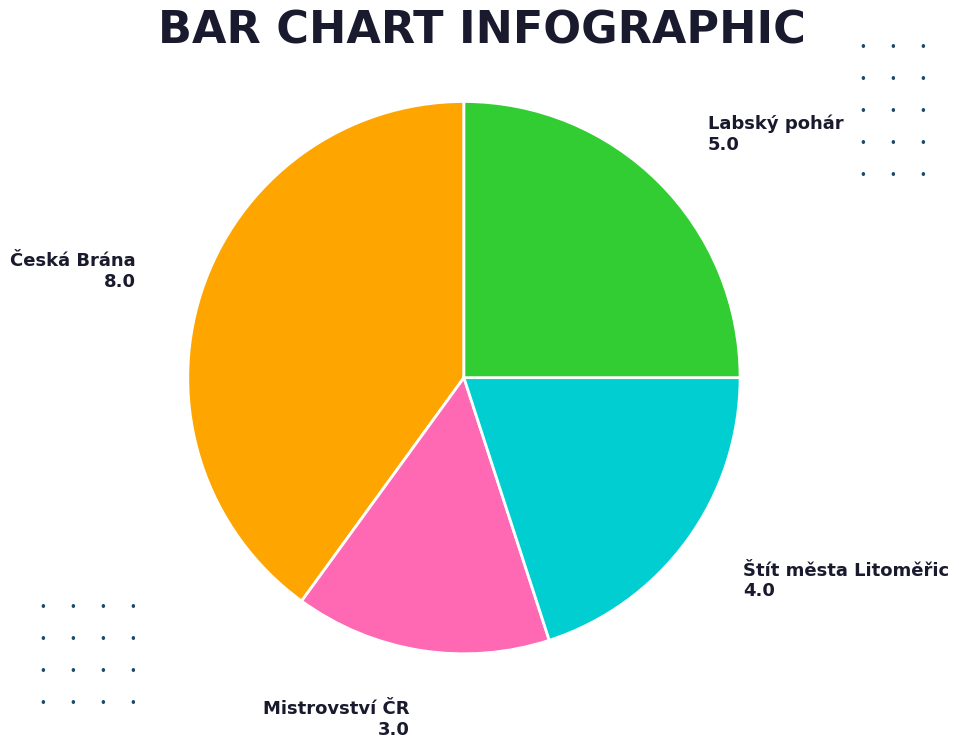

Is there any slice that represents more than half of the pie?

No